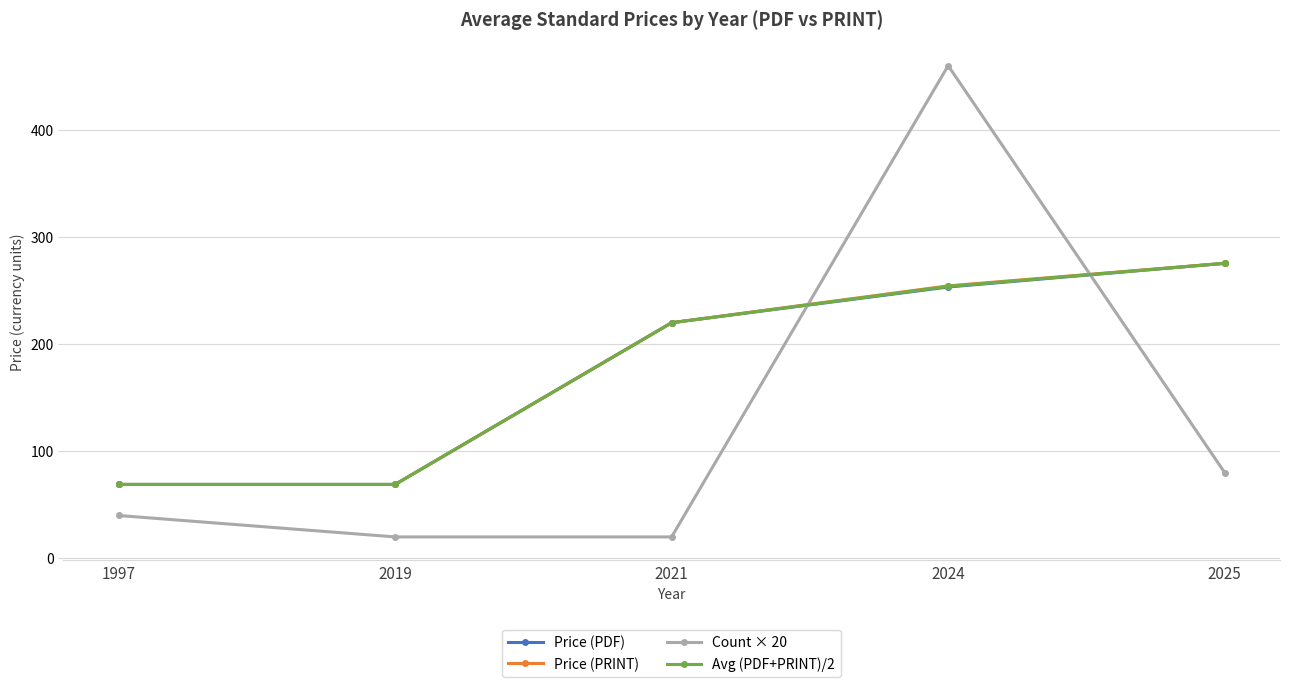

Which series ends up on top after the final intersection of Count × 20 and Price (PDF)?

Price (PDF)